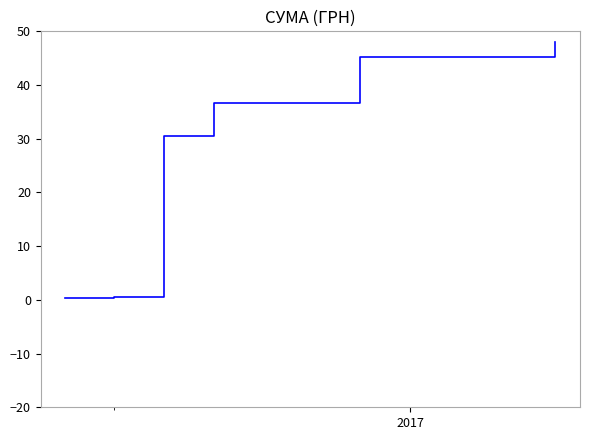

Count the number of categories in the chart.

6